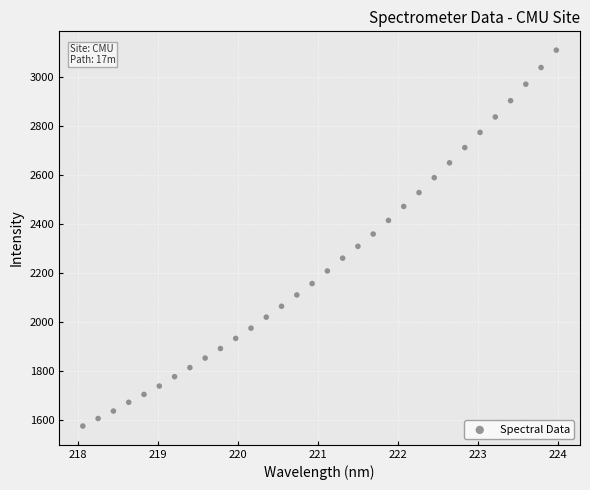

What is the range of Y values (max minus min)?

1538.4